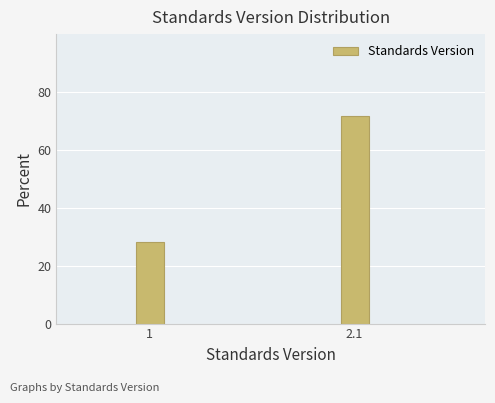

Reading right to left, transcribe all the data shown in this chart.

2.1=71.8	1=28.2